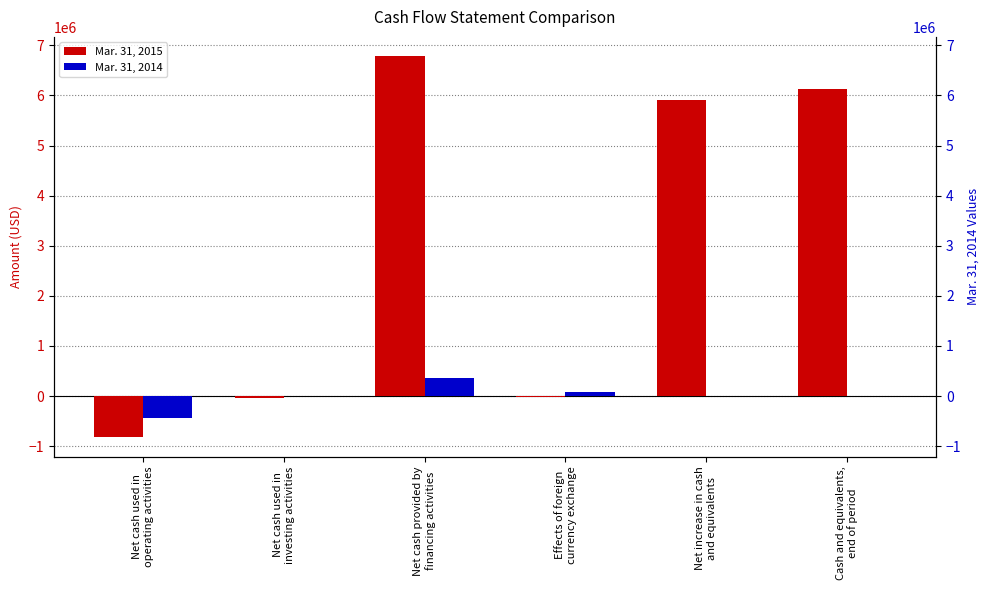

Rank the categories by Mar. 31, 2014 value from highest to lowest.

Net cash provided by
financing activities, Effects of foreign
currency exchange, Cash and equivalents,
end of period, Net increase in cash
and equivalents, Net cash used in
investing activities, Net cash used in
operating activities